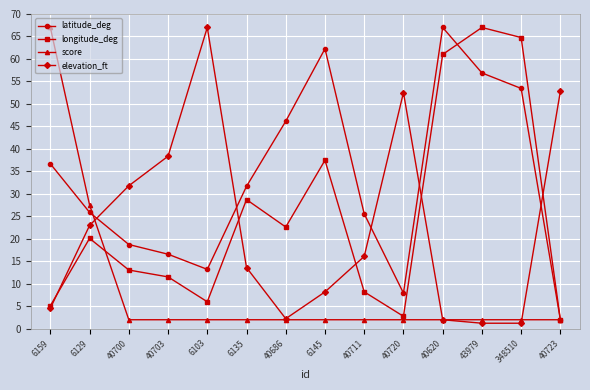

The value of latitude_deg at 40686 is 14.7. True or false?

False